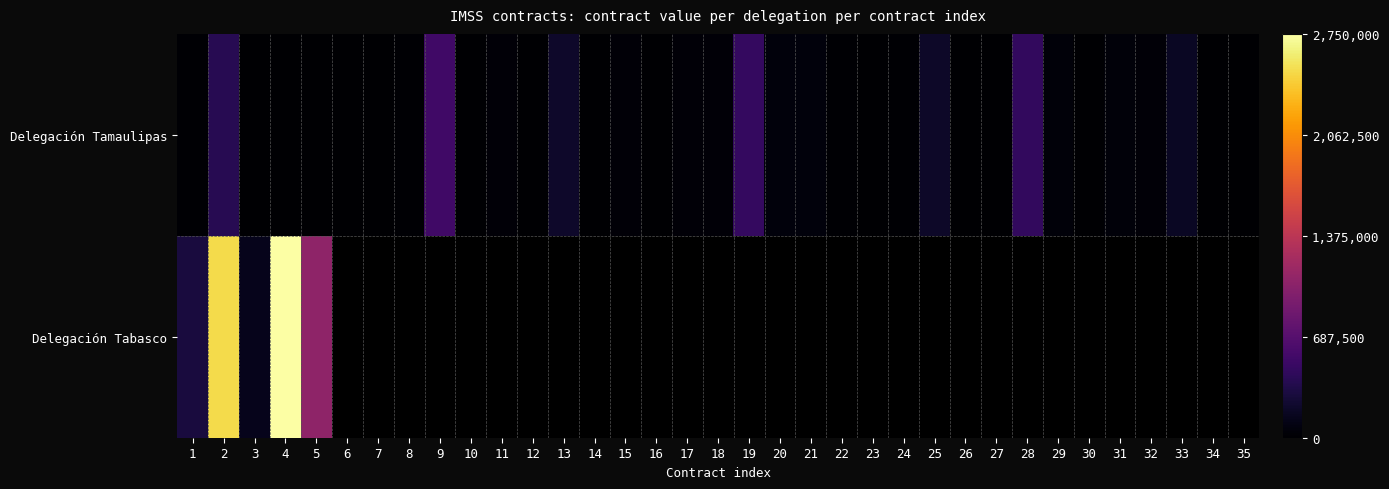

What is the difference between the maximum and minimum values in the Delegación Tabasco series?

2619188.0